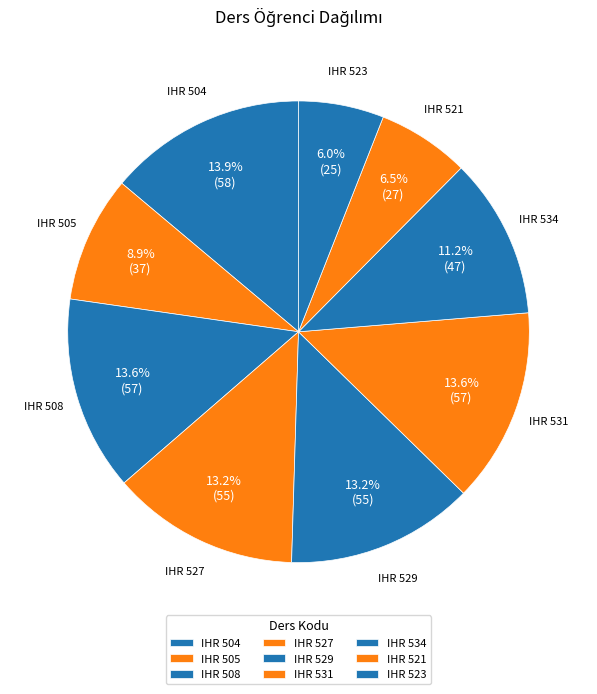

Rank the categories by value from highest to lowest.

IHR 504, IHR 508, IHR 531, IHR 527, IHR 529, IHR 534, IHR 505, IHR 521, IHR 523